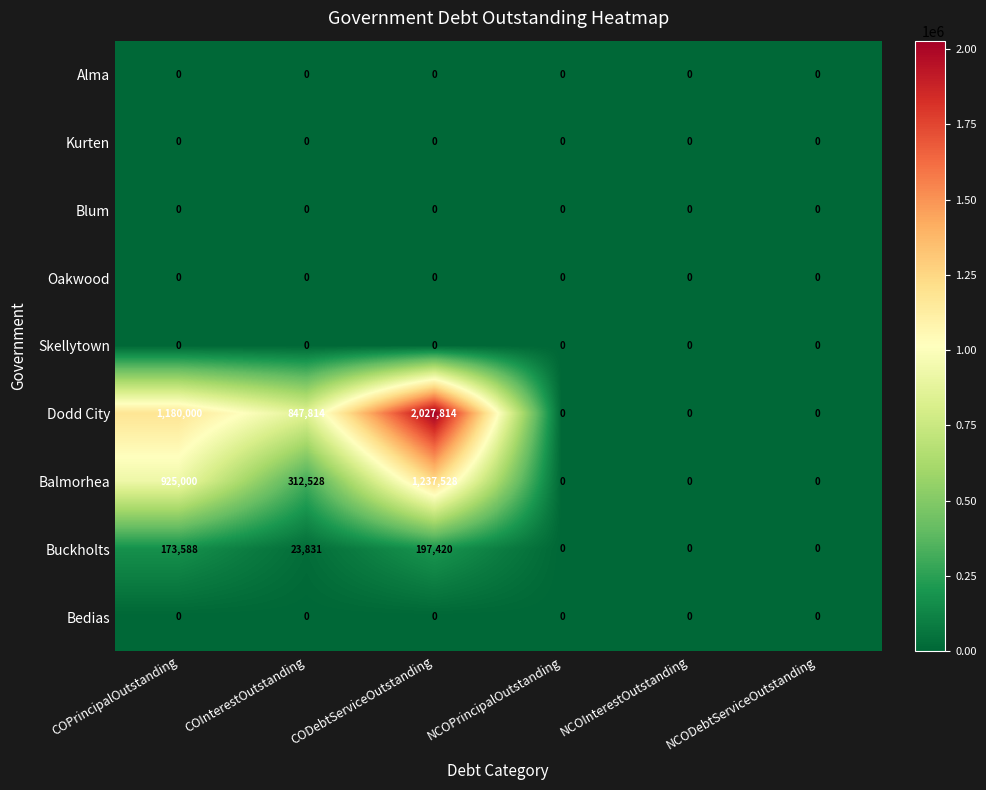

How many distinct data groups are displayed?

9